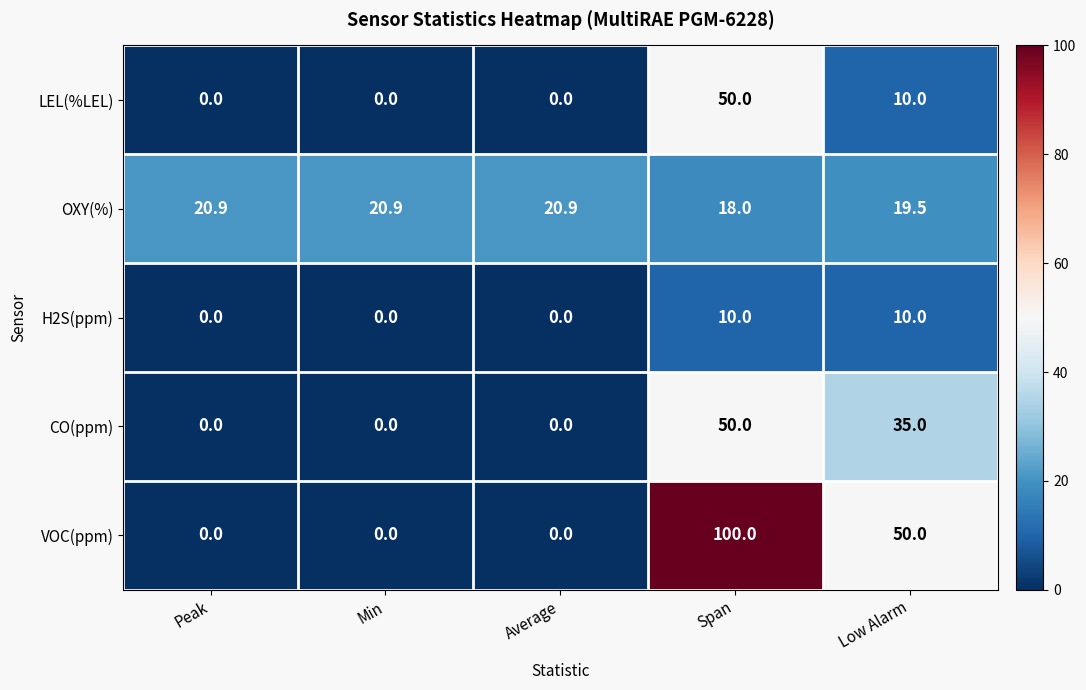

What is the greatest value displayed?

100.0